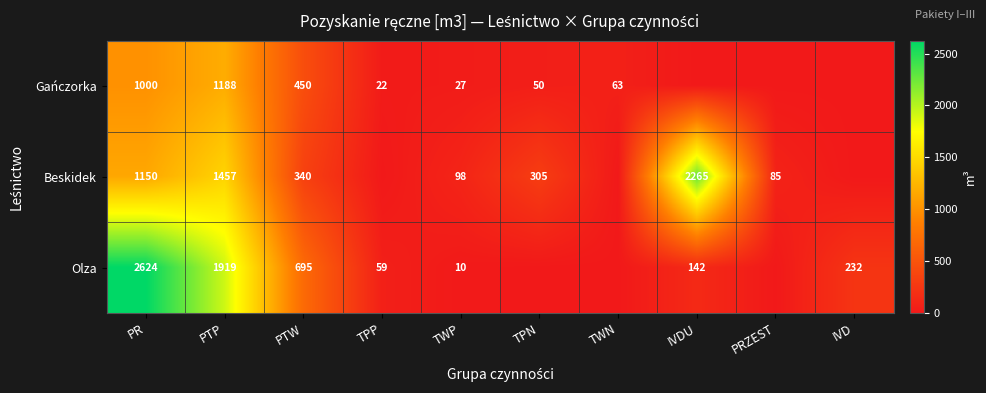

What is the difference between the highest and lowest values at PTW?

355